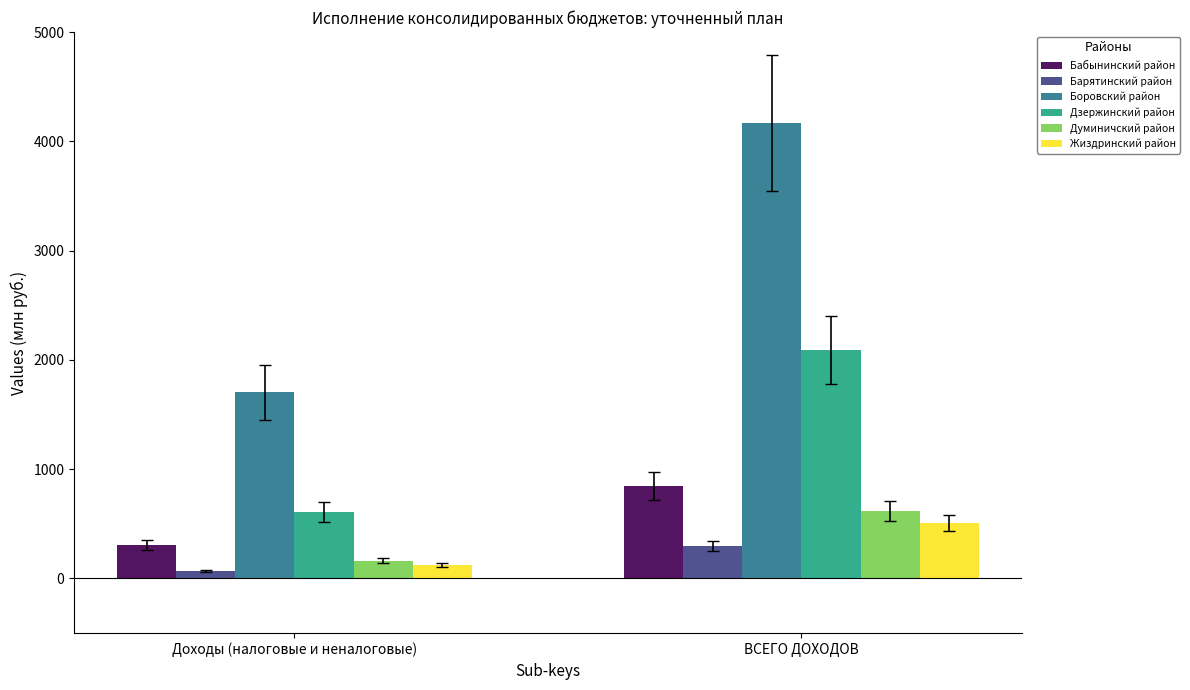

What is the difference between the Думиничский район values at Доходы (налоговые и неналоговые) and ВСЕГО ДОХОДОВ?

450.1